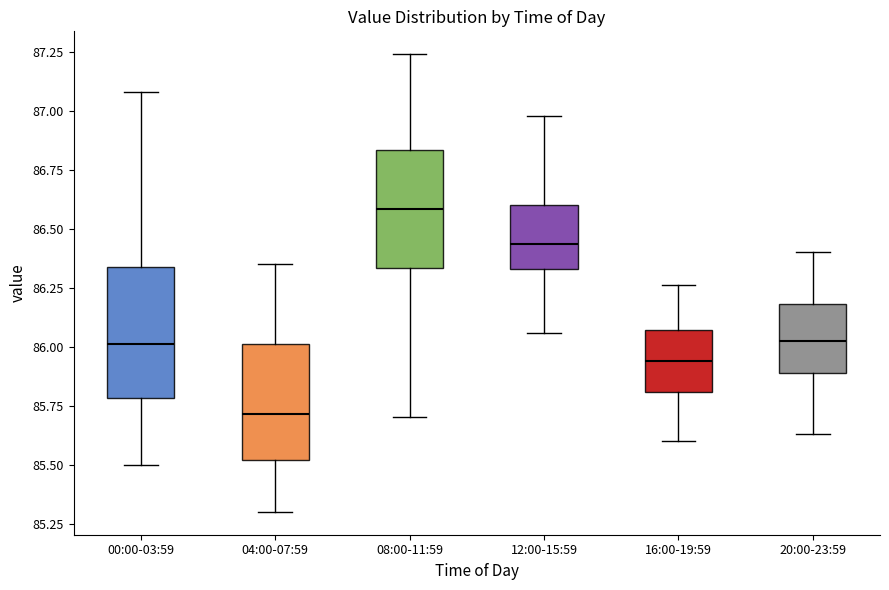

Reading left to right, transcribe this box plot: for each box, give where its median line is, the range the box spans, and where its two whiskers end, as read against the y-axis. The values are not printed on the chart, so give them approximately, as read against the axis.

00:00-03:59: median 86.00, box 85.80 to 86.35, whiskers 85.50 to 87.10
04:00-07:59: median 85.70, box 85.50 to 86.00, whiskers 85.30 to 86.35
08:00-11:59: median 86.60, box 86.35 to 86.85, whiskers 85.70 to 87.25
12:00-15:59: median 86.45, box 86.35 to 86.60, whiskers 86.05 to 87.00
16:00-19:59: median 85.95, box 85.80 to 86.05, whiskers 85.60 to 86.25
20:00-23:59: median 86.05, box 85.90 to 86.20, whiskers 85.65 to 86.40